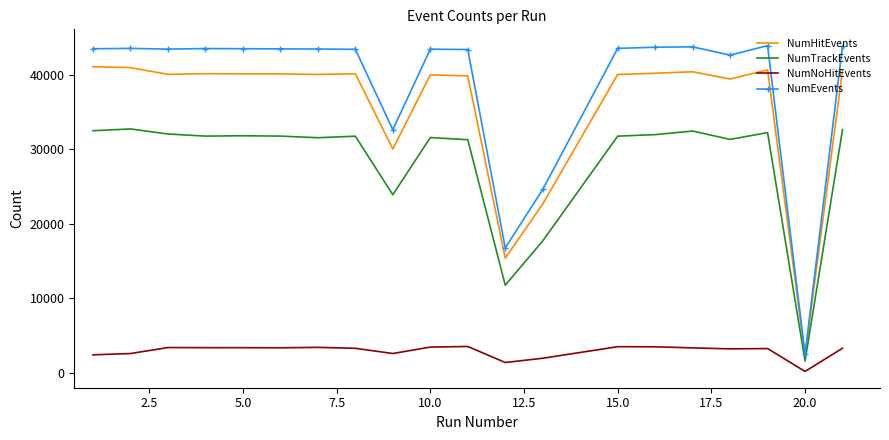

True or false: NumHitEvents and NumNoHitEvents intersect in this chart.

False